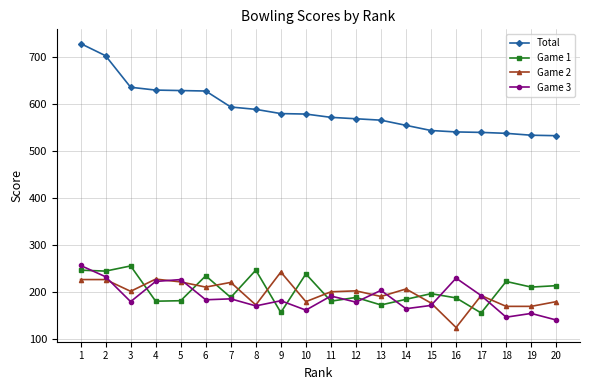

What is the minimum value for Game 3?

140